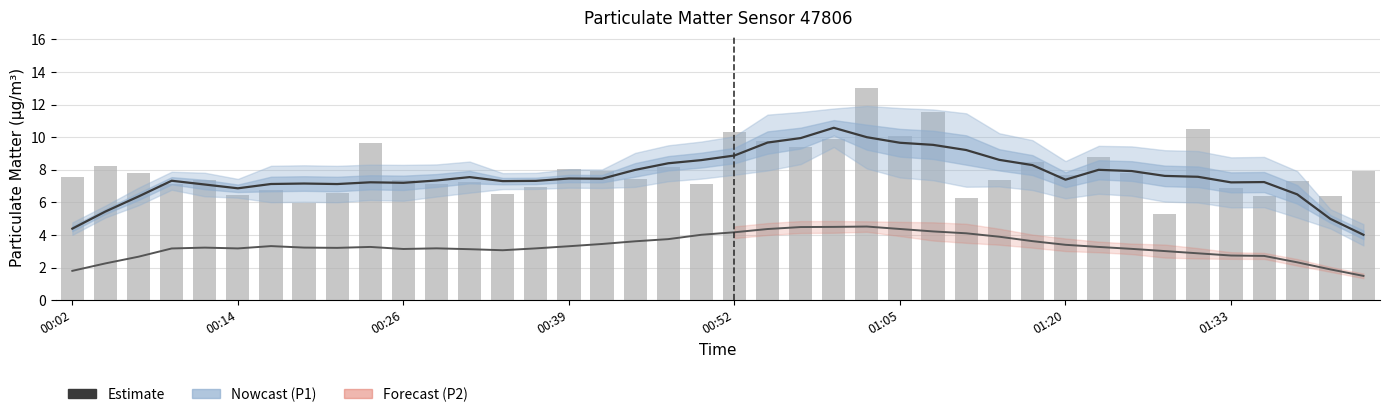

What position from the right is 17?

23